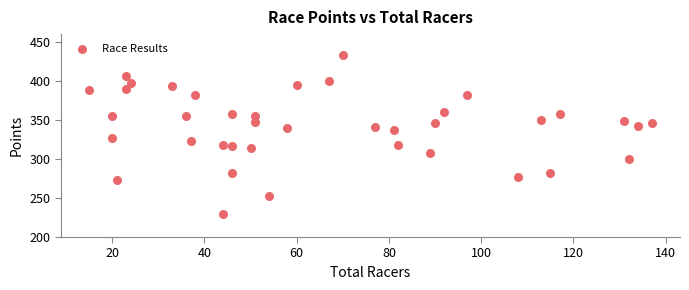

What is the range of X values (max minus min)?

122.0